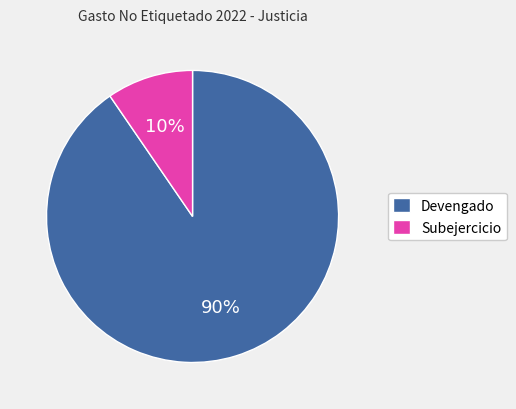

To the nearest percent, what portion does Subejercicio represent?

10%